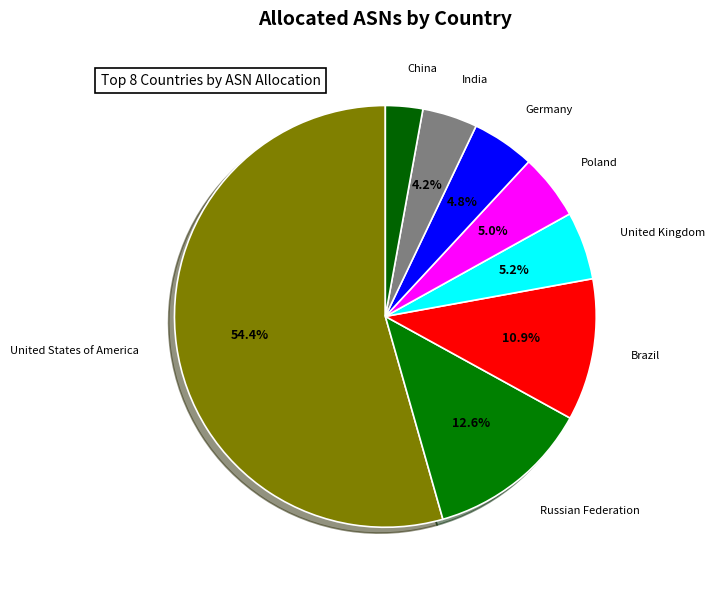

What is the majority slice?

United States of America